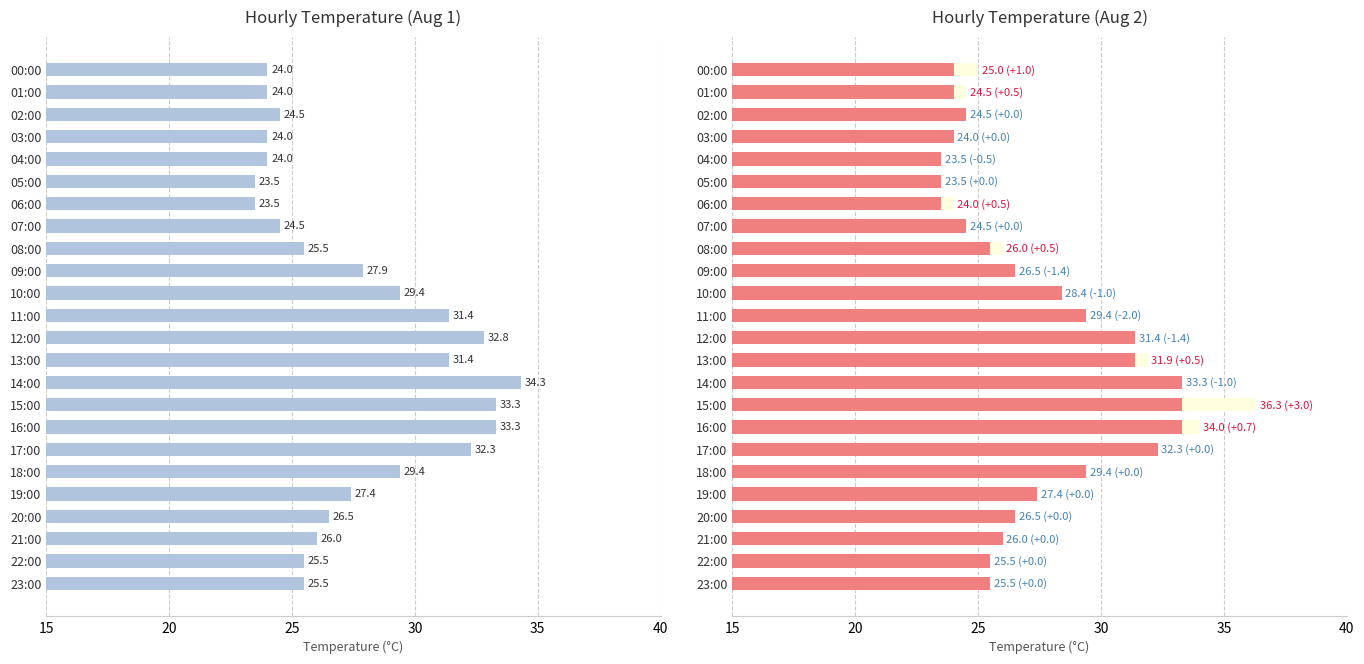

Which series has the largest total across all categories?

Aug 1 Temp